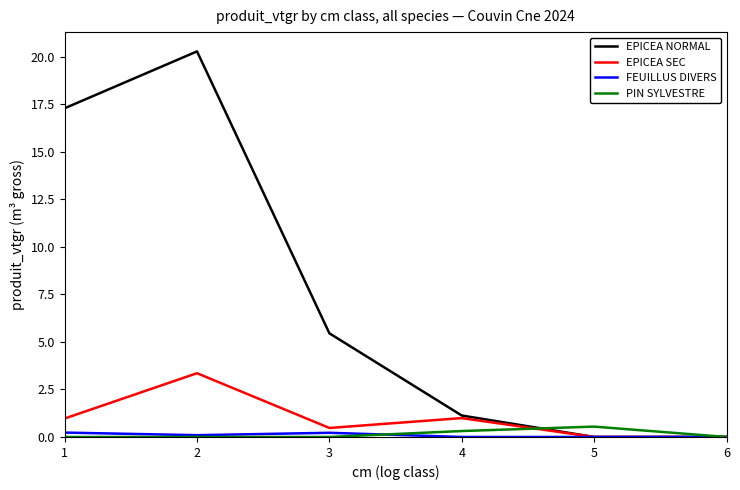

Reading left to right, list all the values displayed in this chart.

EPICEA NORMAL: 17.3	20.3	5.5	1.1	0.0	0.0
EPICEA SEC: 1.0	3.4	0.5	1.0	0.0	0.0
FEUILLUS DIVERS: 0.2	0.1	0.2	0.0	0.0	0.0
PIN SYLVESTRE: 0.0	0.0	0.0	0.3	0.5	0.0